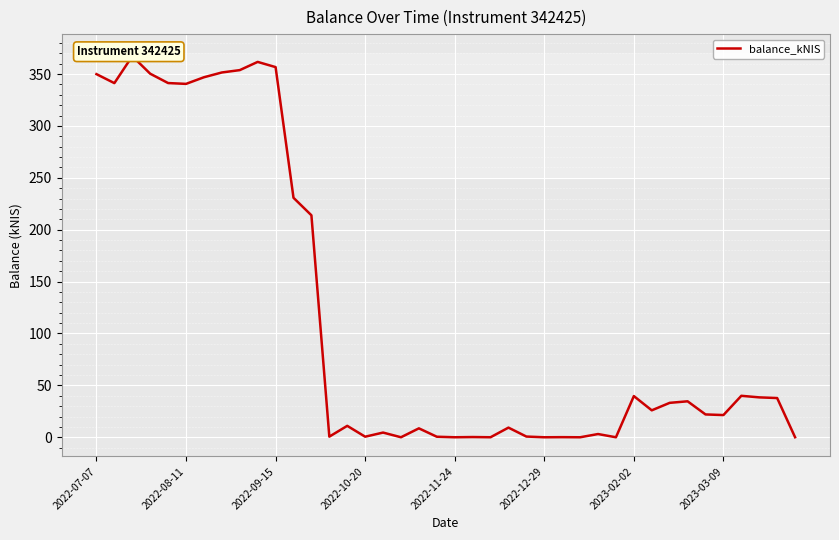

Where does the data first go above 25?

2022-07-07